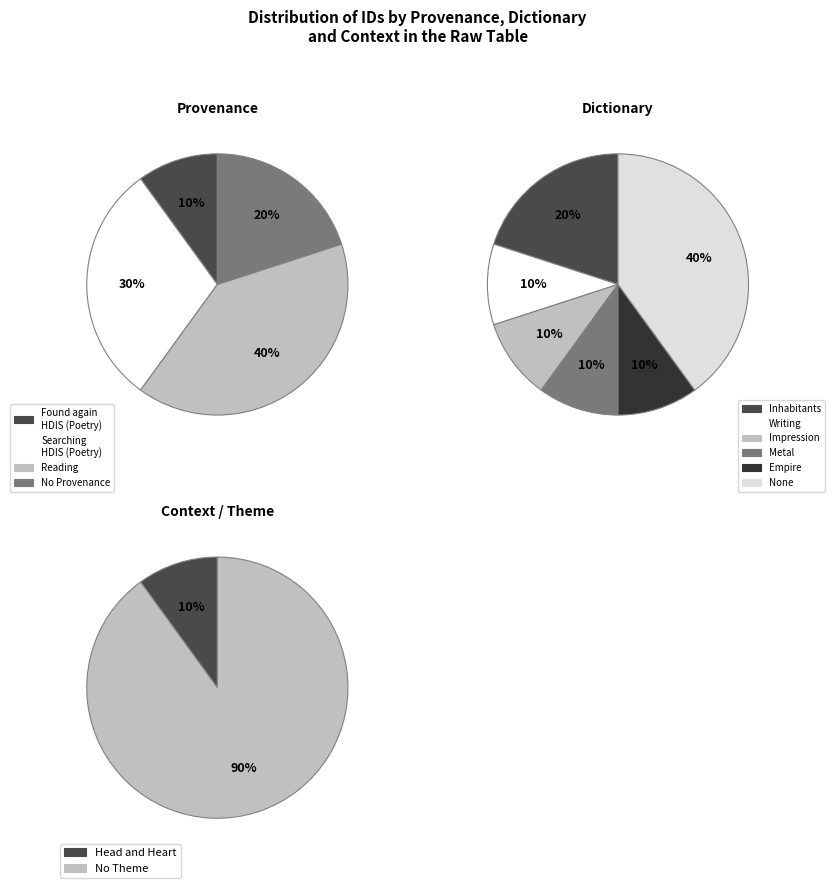

Does Empire represent more than half of the total?

No